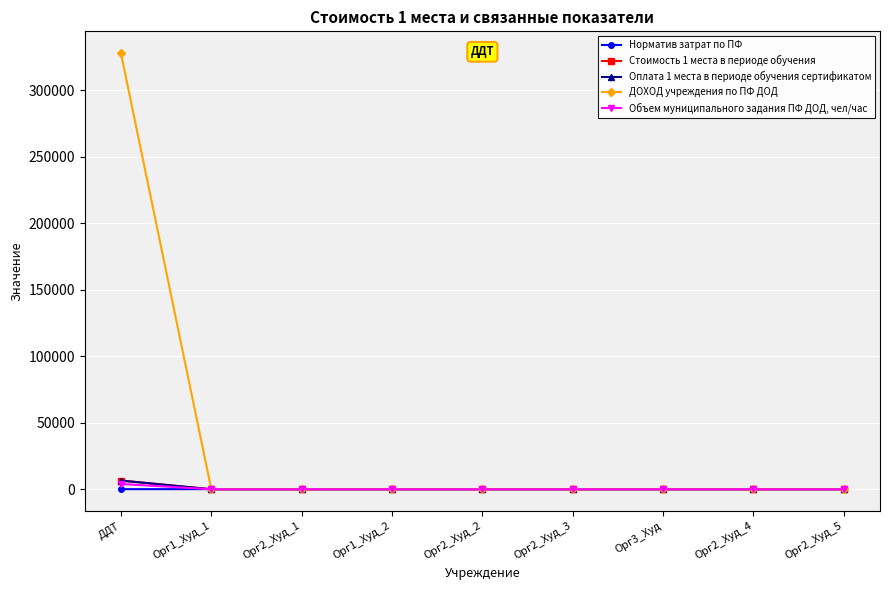

At which label does Стоимость 1 места в периоде обучения reach its peak?

ДДТ